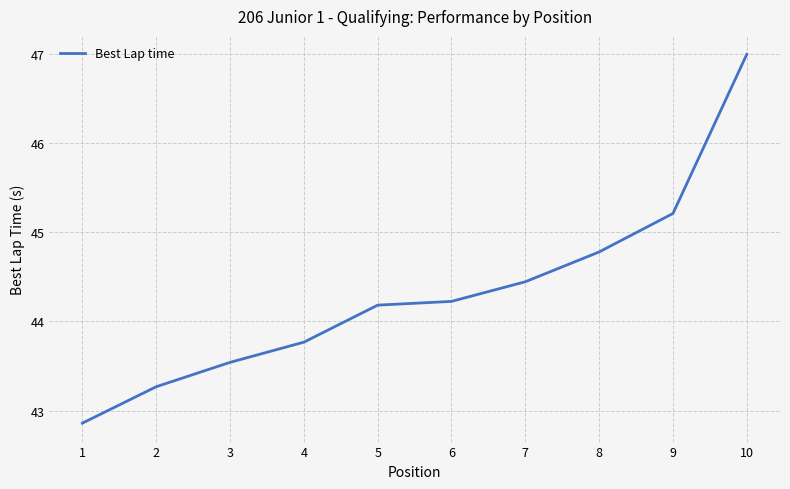

What is the sum of the values at 6 and 5?

88.4